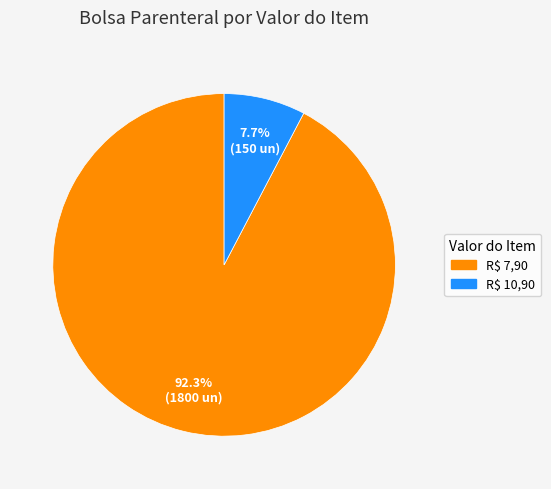

Does any single category account for the majority?

Yes